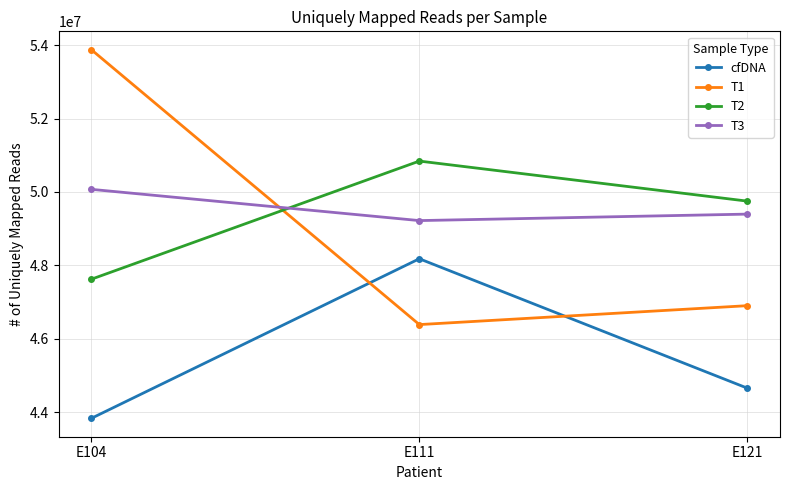

Reading left to right, what are all the values shown in this chart?

cfDNA: E104=43837556	E111=48181540	E121=44659476
T1: E104=53872200	E111=46389156	E121=46903734
T2: E104=47625200	E111=50841278	E121=49751250
T3: E104=50071386	E111=49220712	E121=49397110